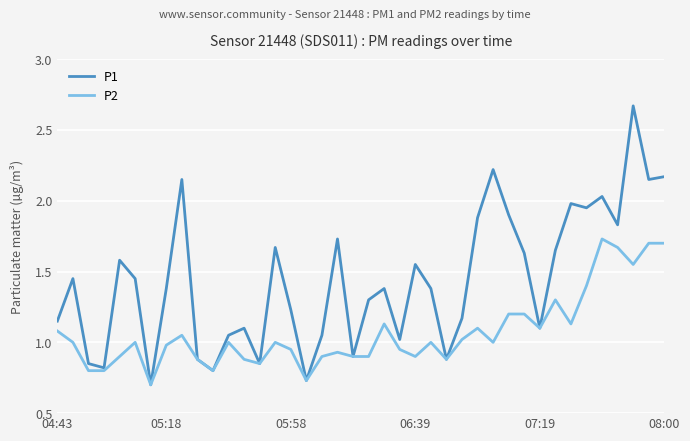

List the series in order of their peak value, highest first.

P1, P2